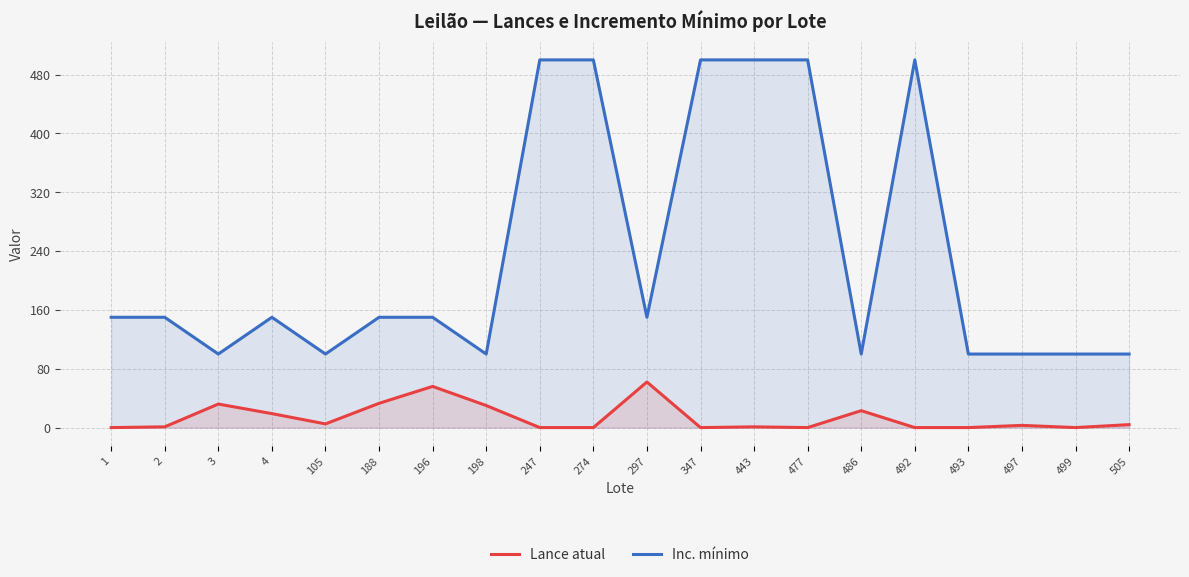

At which category is the sum across all series the highest?

443